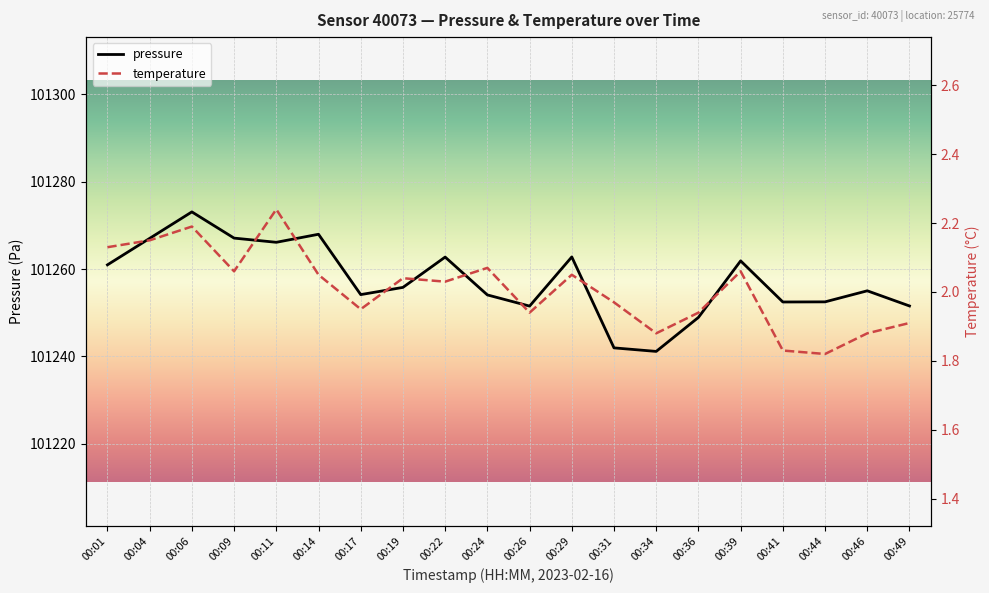

What is the maximum value for temperature?

2.2